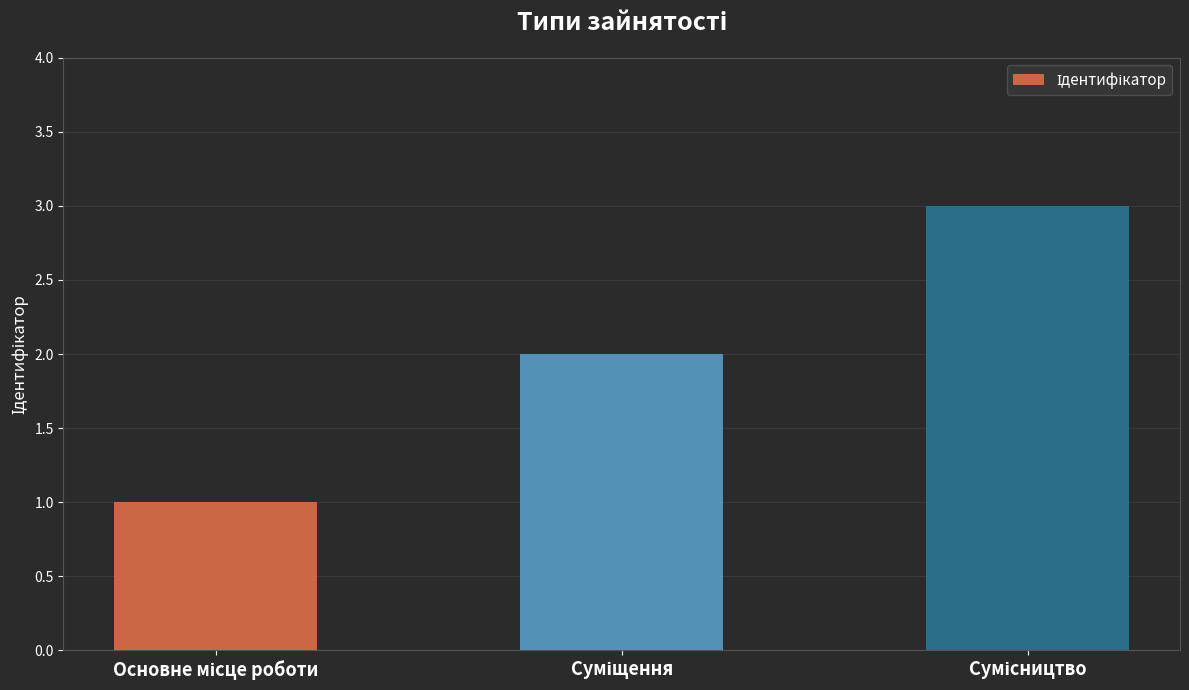

What is the sum of all values?

6